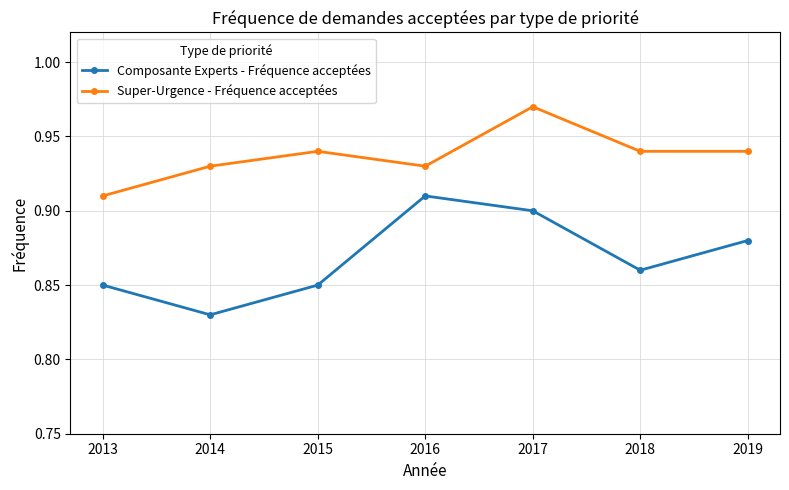

Which series has the largest total across all categories?

Super-Urgence - Fréquence acceptées